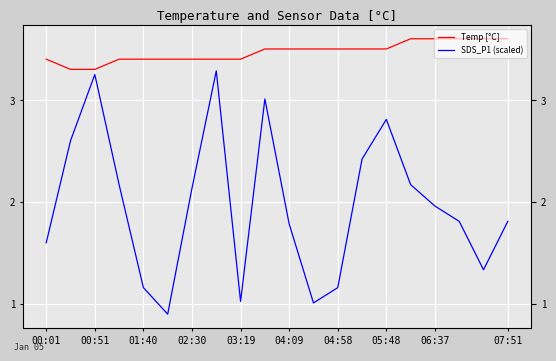

In SDS_P1 (scaled), how many points are higher than both neighbors (excluding endpoints)?

4